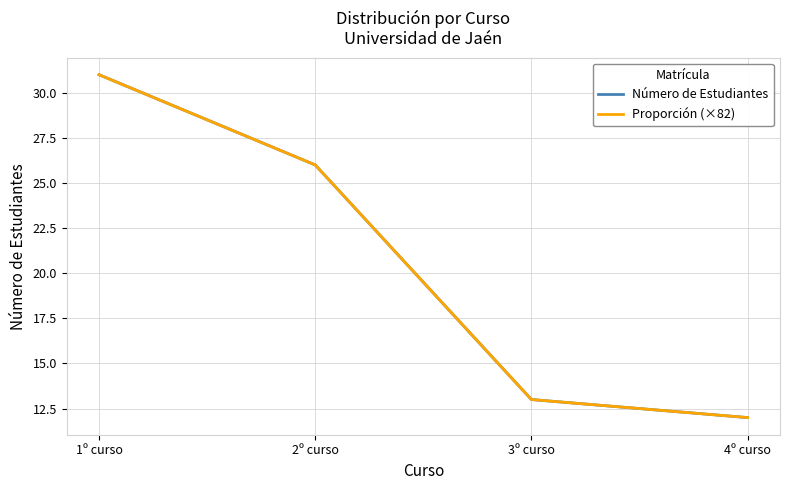

What is the smallest value displayed?

12